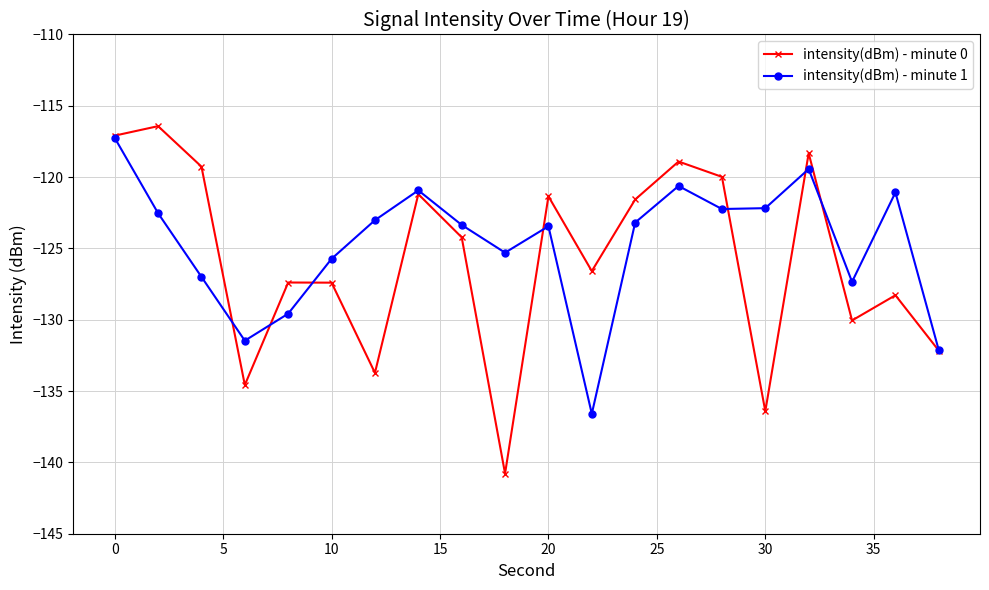

What is the lowest value of the intensity(dBm) - minute 1 series?

-136.6